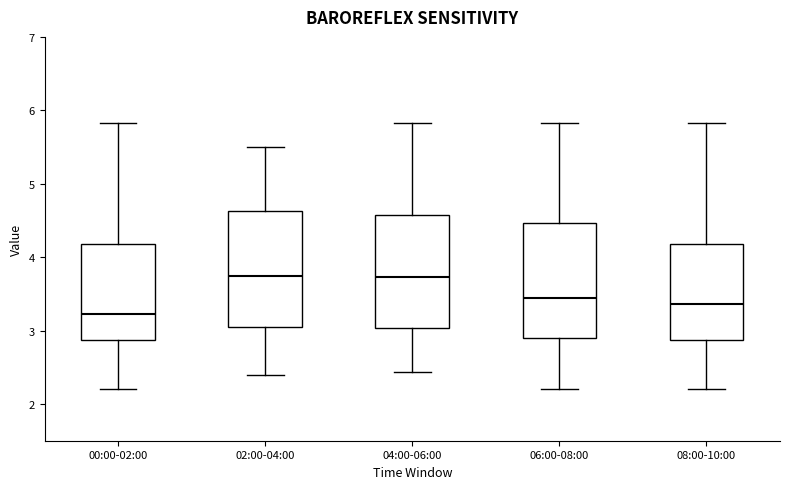

Where does the median line of the box for 08:00-10:00 sit on the y-axis? The values are not printed on the chart, so give them approximately, as read against the axis.

3.4